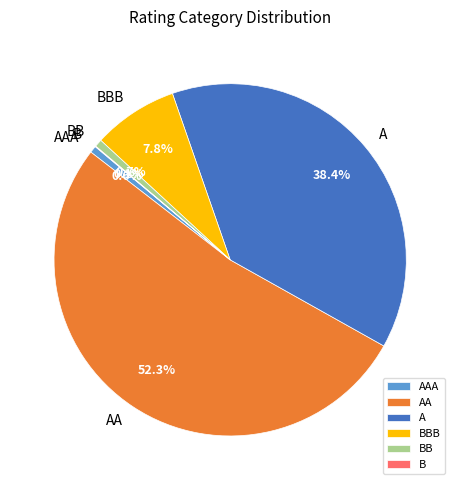

What portion of the pie excludes AAA?

99.4%